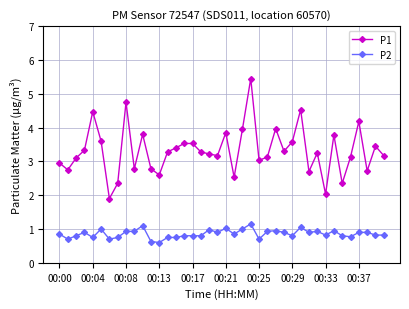

What is the average value of the P2 series?

0.9